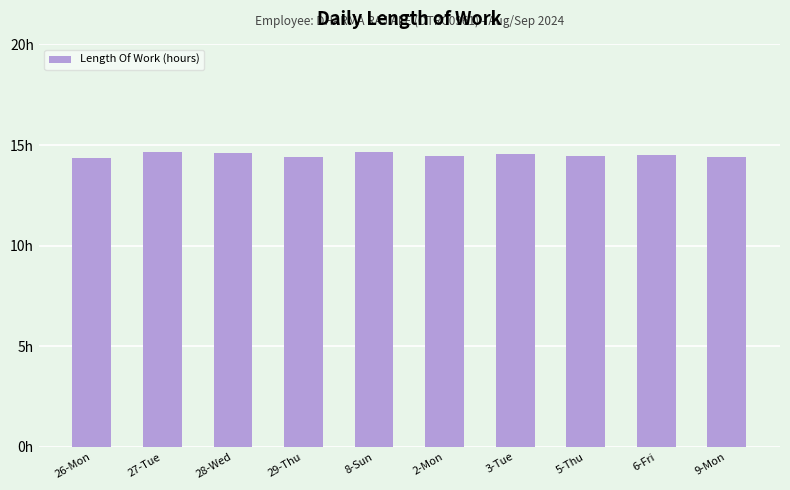

What is the difference between the maximum and second lowest values?

0.3